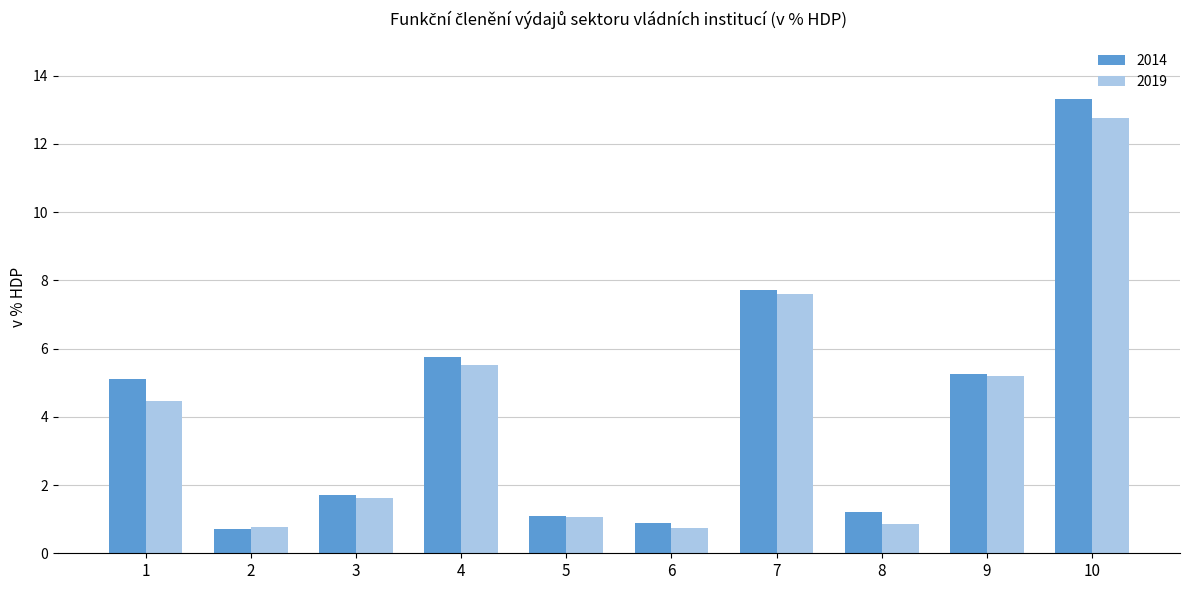

The 2019 series shows 1.3 at 6. True or false?

False